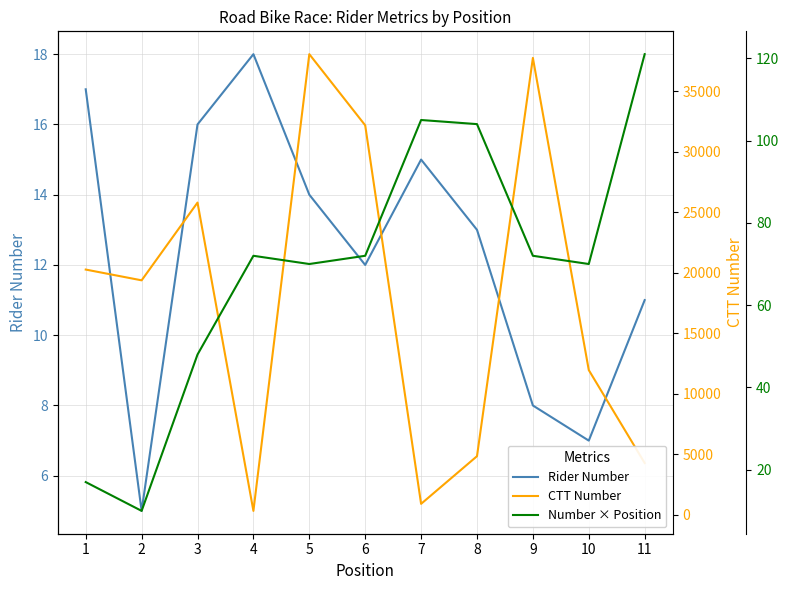

What is the smallest value displayed?

5